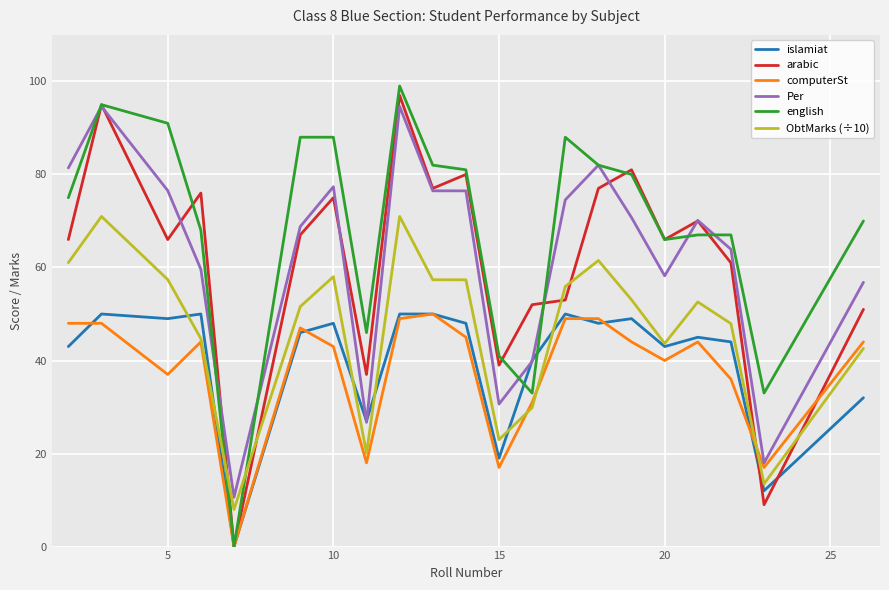

Which series has the largest total across all categories?

english